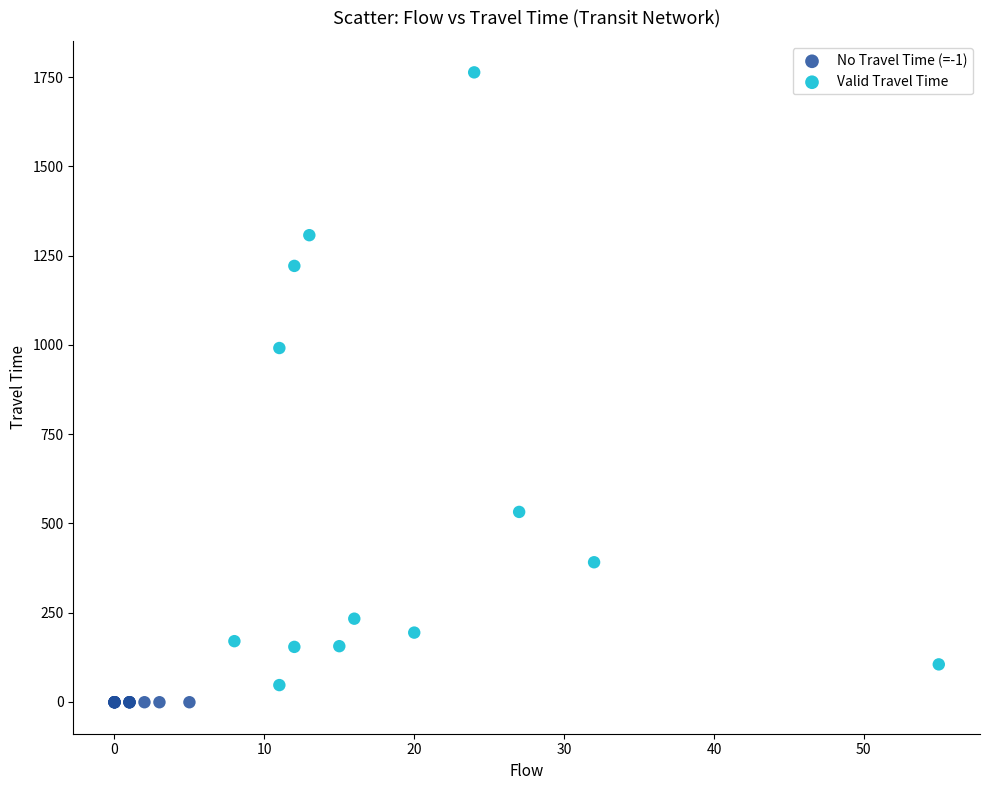

Which series contains the highest Y value?

Valid Travel Time